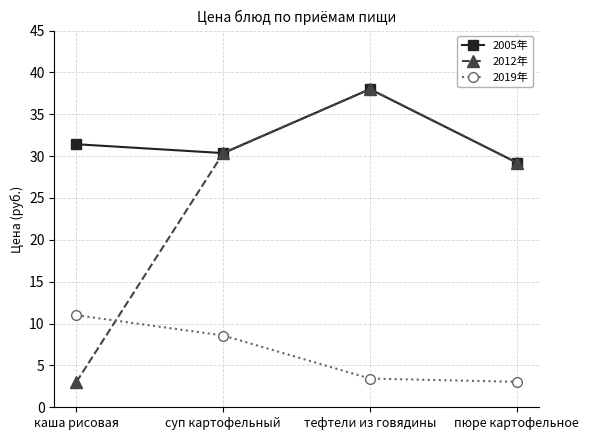

How many data points in 2012年 are above 30?

2